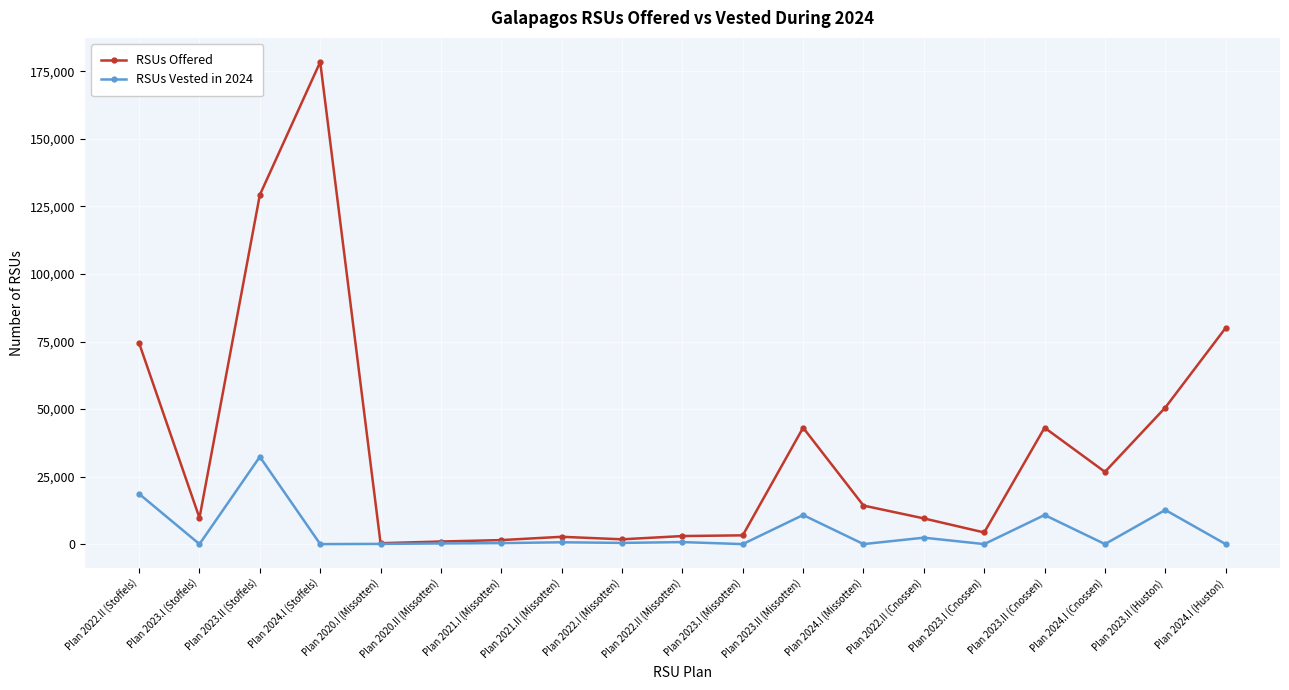

The value of RSUs Vested in 2024 at Plan 2023.I (Stoffels) is 0. True or false?

True